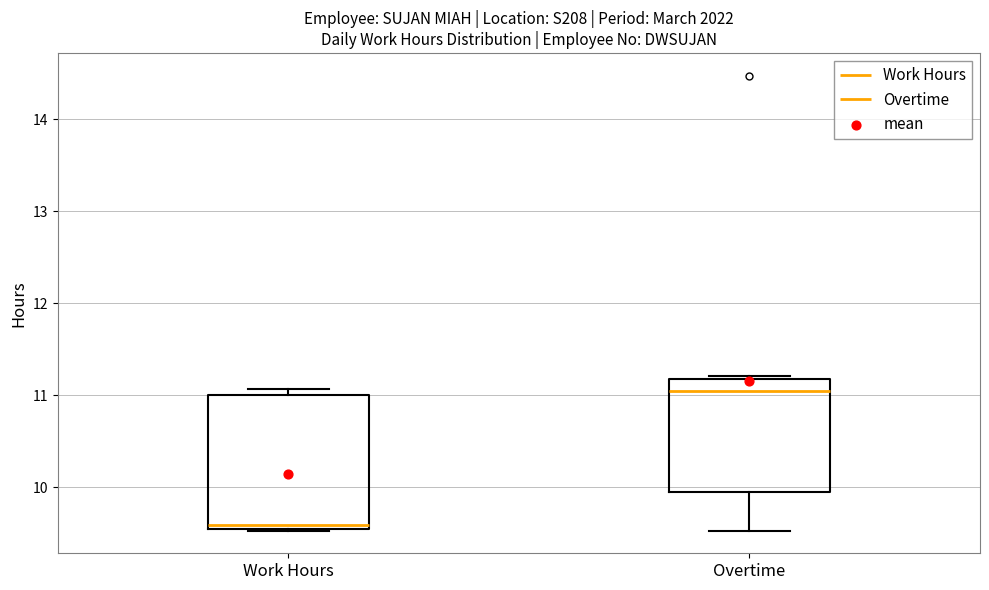

Which box's median line is the highest?

Overtime